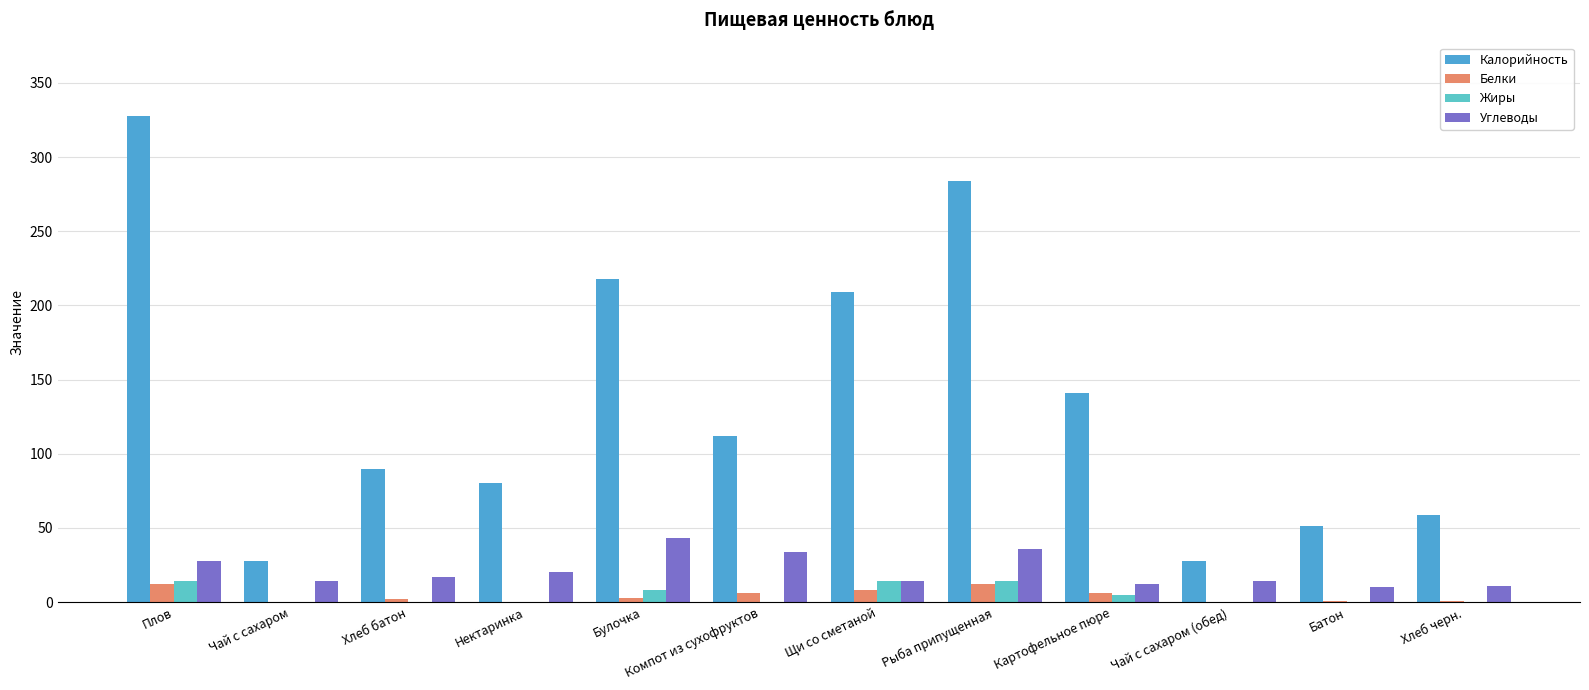

Are the bars horizontal?

No